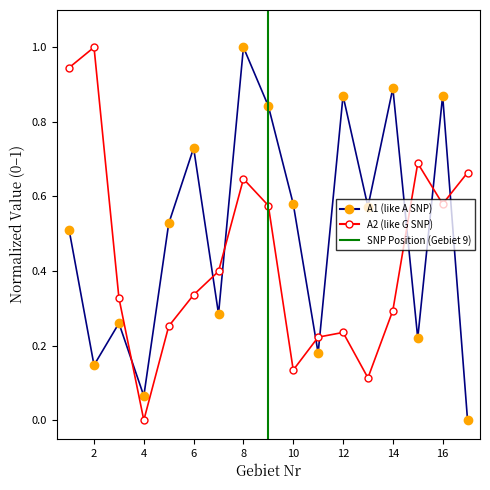

What is the value of the A2 point at the 12th from the left?

0.2